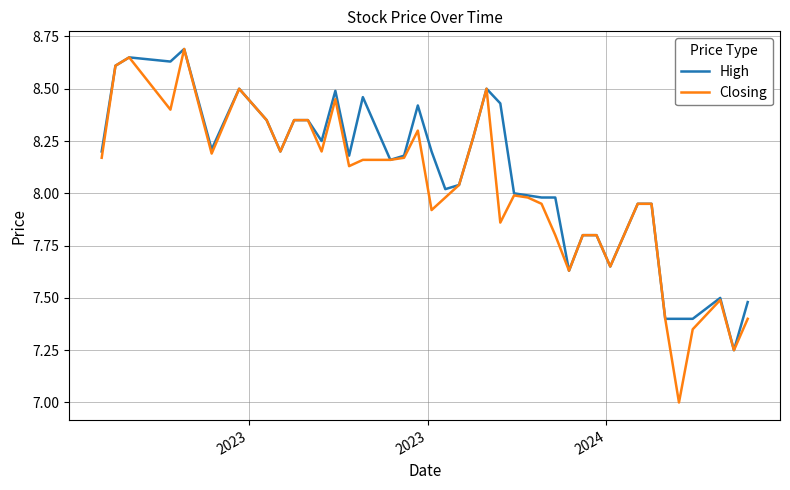

Which series has the largest range (max minus min)?

Closing